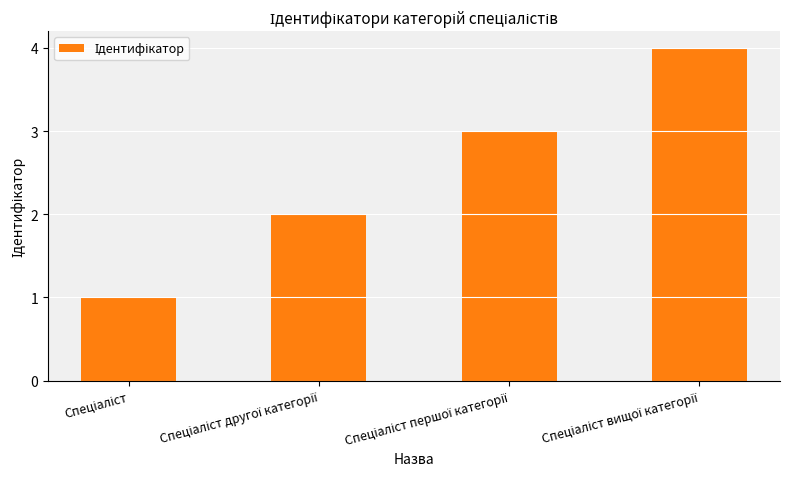

What is the sum of all values?

10